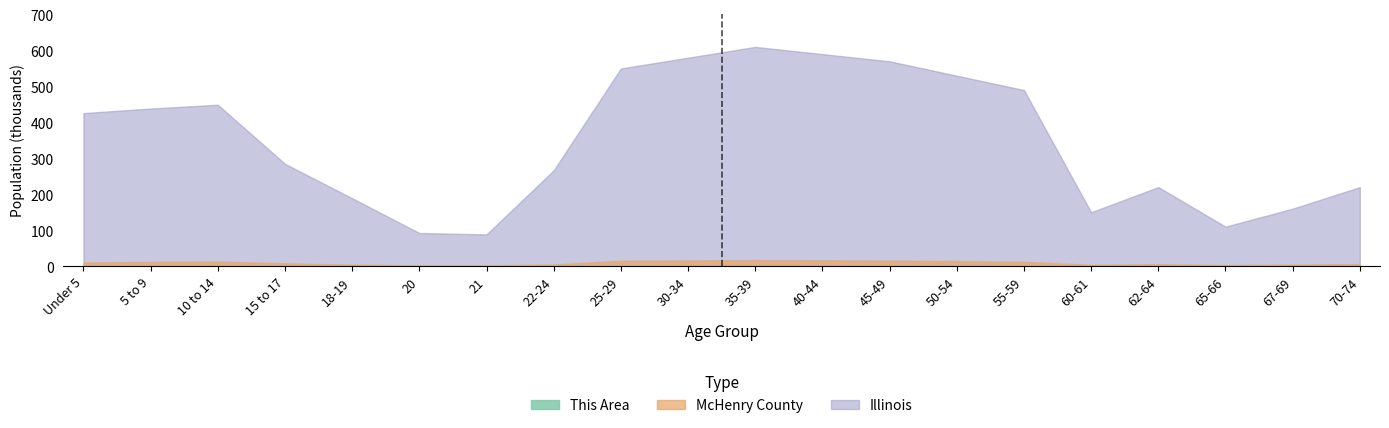

What is the total value across all series at 45-49?

585.9